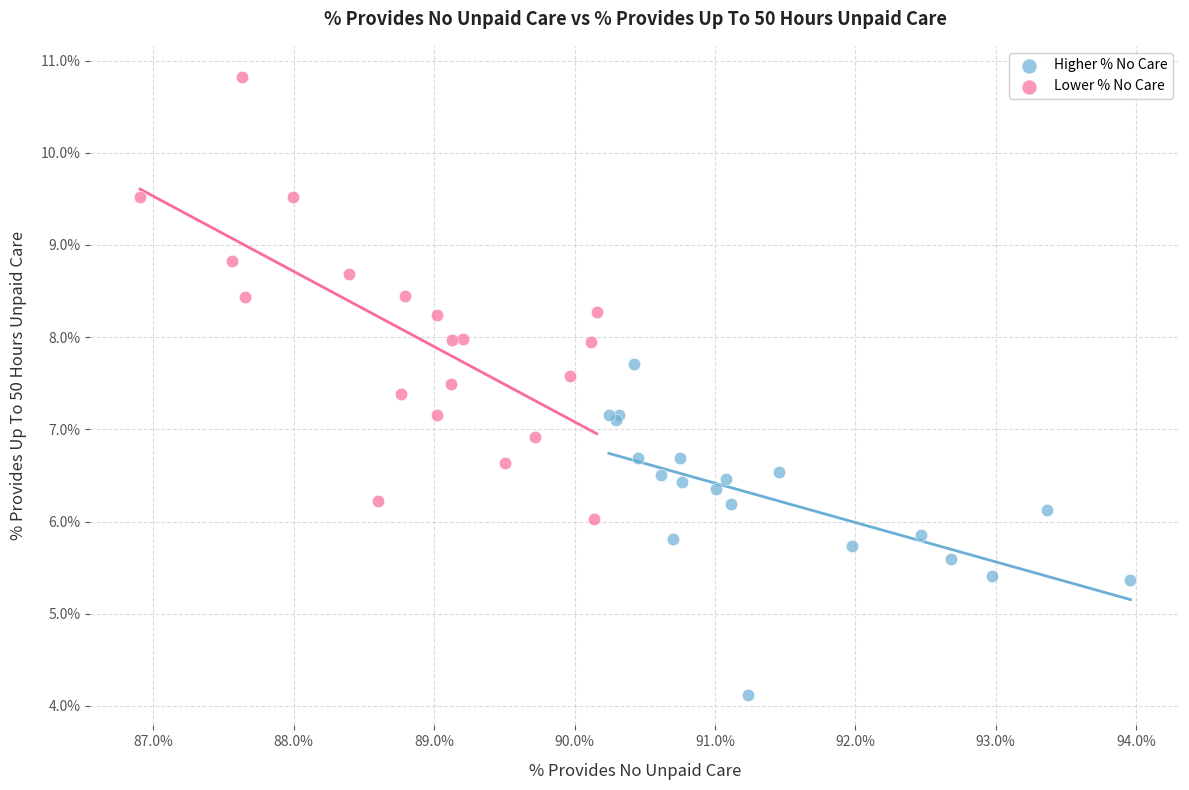

Which series reaches the maximum Y coordinate?

Lower % No Care